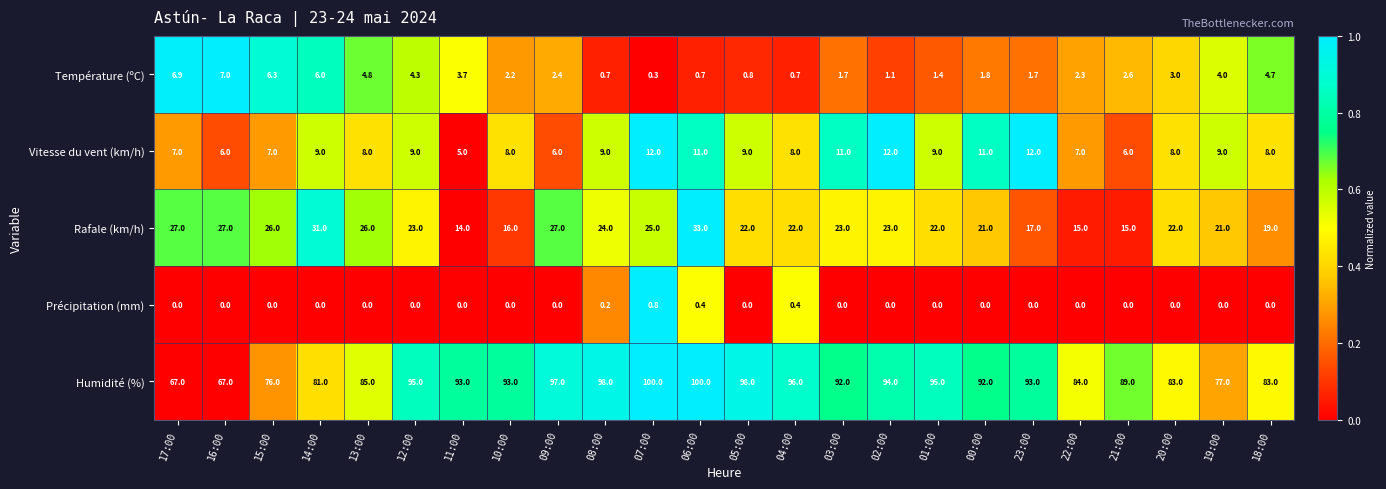

Where is Température (ºC) nearest to the value 3?

20:00